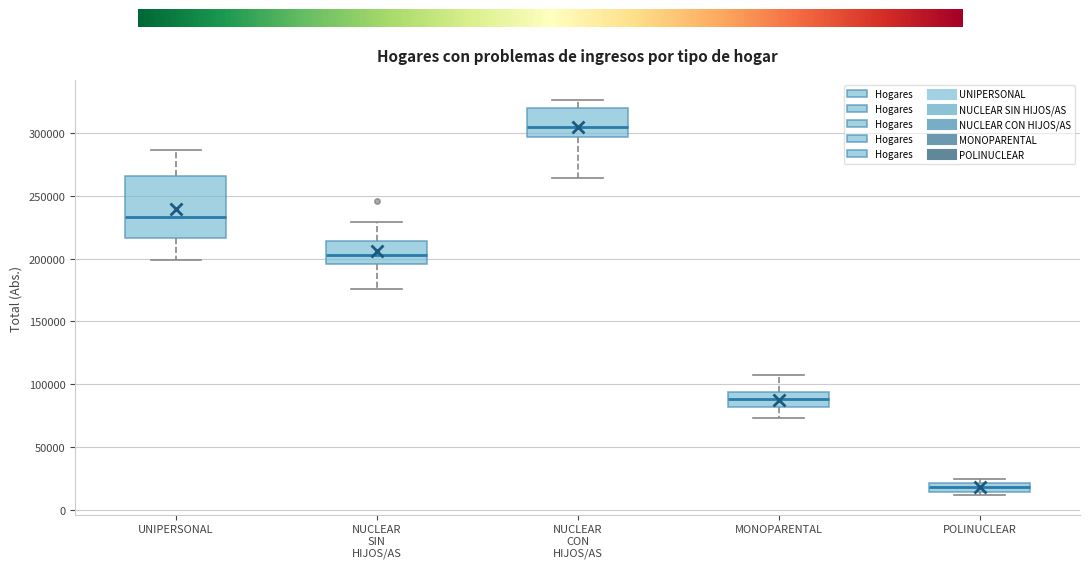

Which box is the tallest, from its lower edge to its upper edge?

UNIPERSONAL